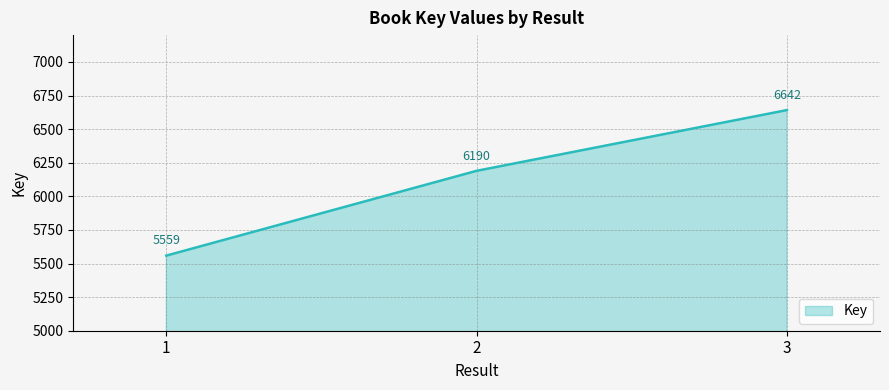

Approximately how many times larger is the value at 1 compared to 2?

0.9